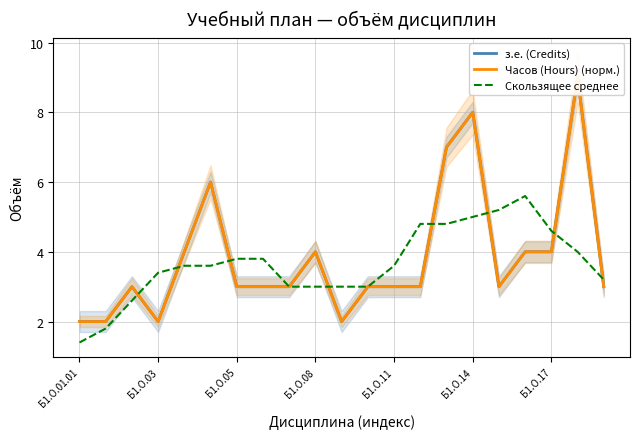

True or false: Часов (Hours) (норм.) and з.е. (Credits) cross at least once.

False